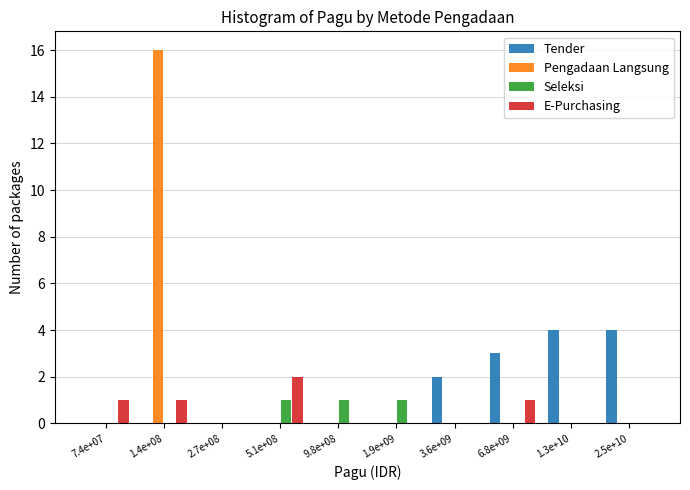

Which category has the highest value across all series?

1.4e+08